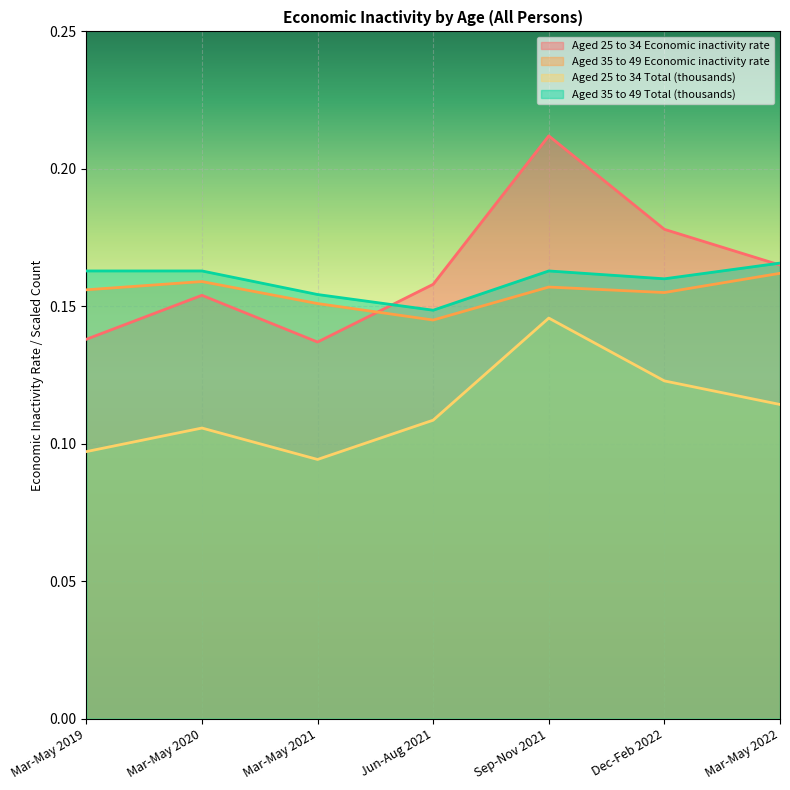

What is the label of the 7th point from the right?

Mar-May 2019